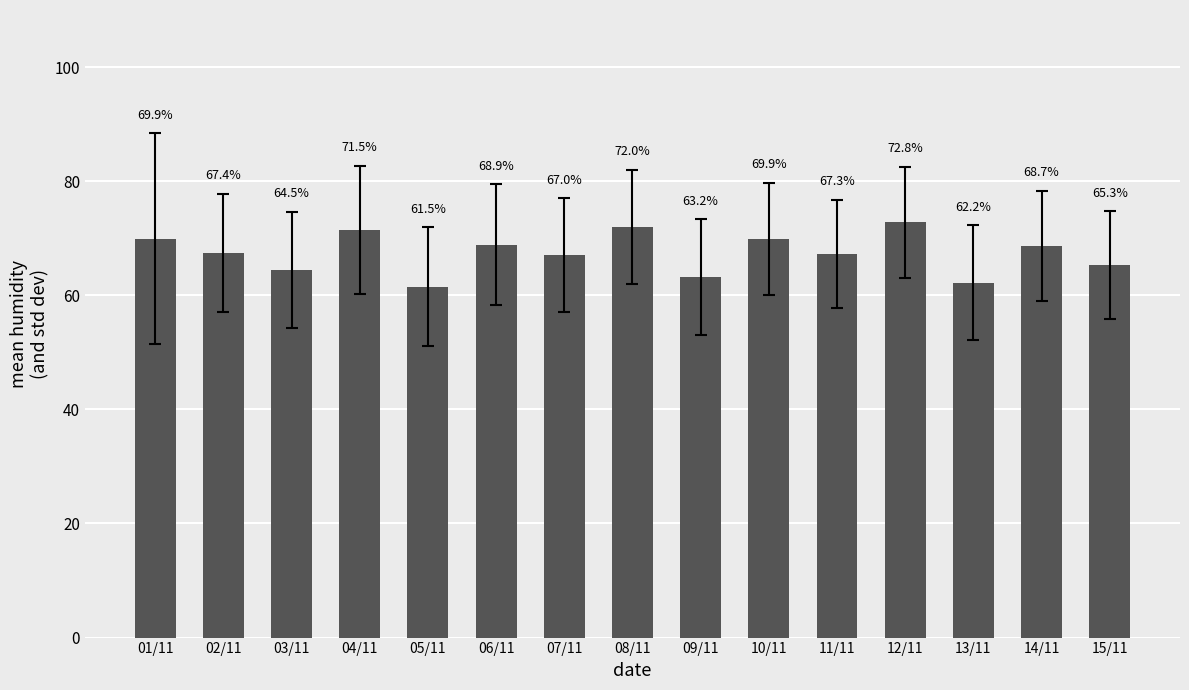

Between 08/11 and 04/11, which is larger?

08/11